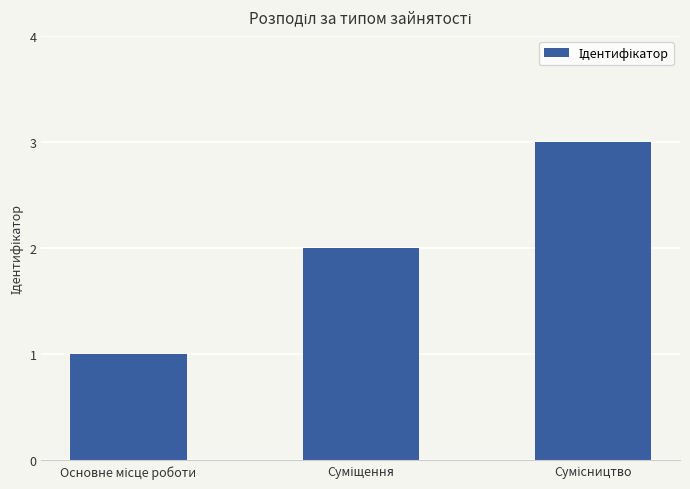

What is the sum of all values?

6